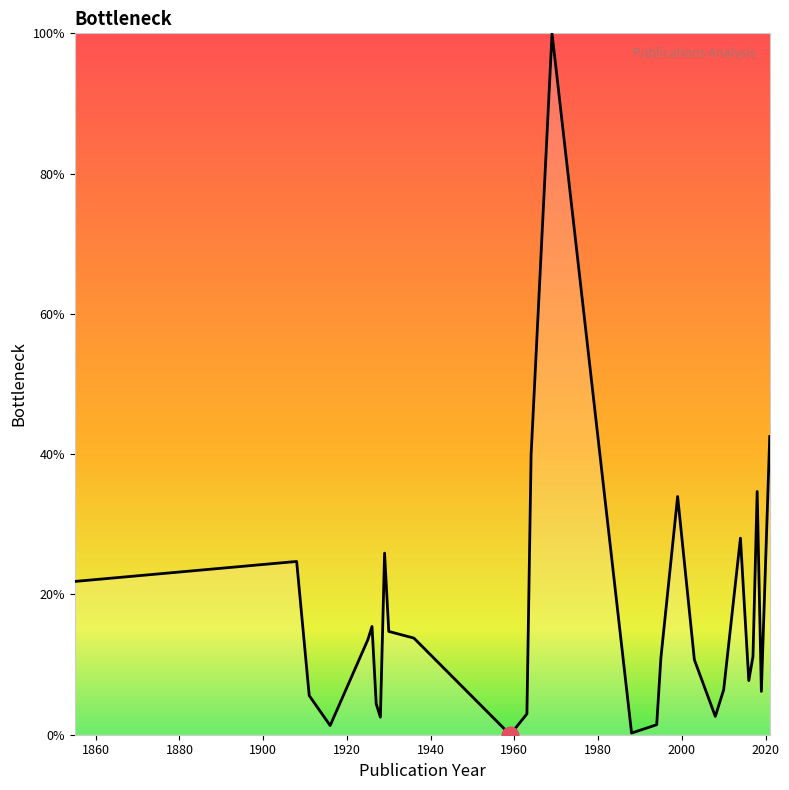

What is the greatest value displayed?

100.0